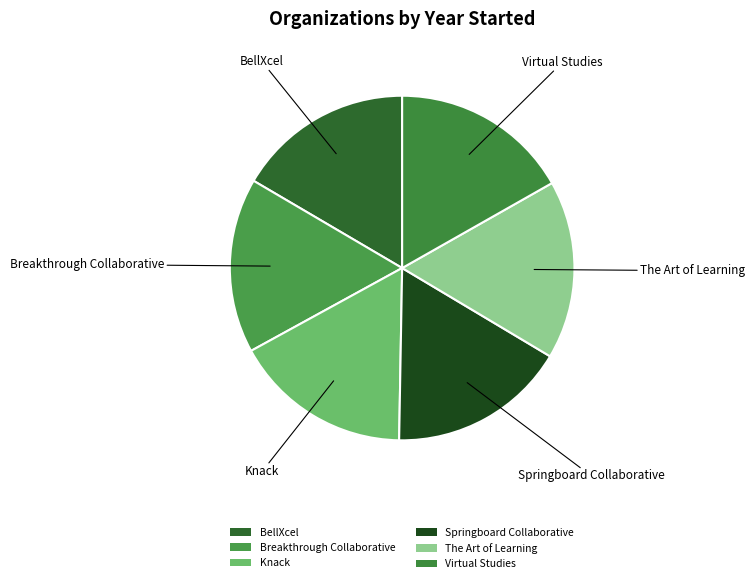

The Virtual Studies slice represents 4% of the pie. True or false?

False